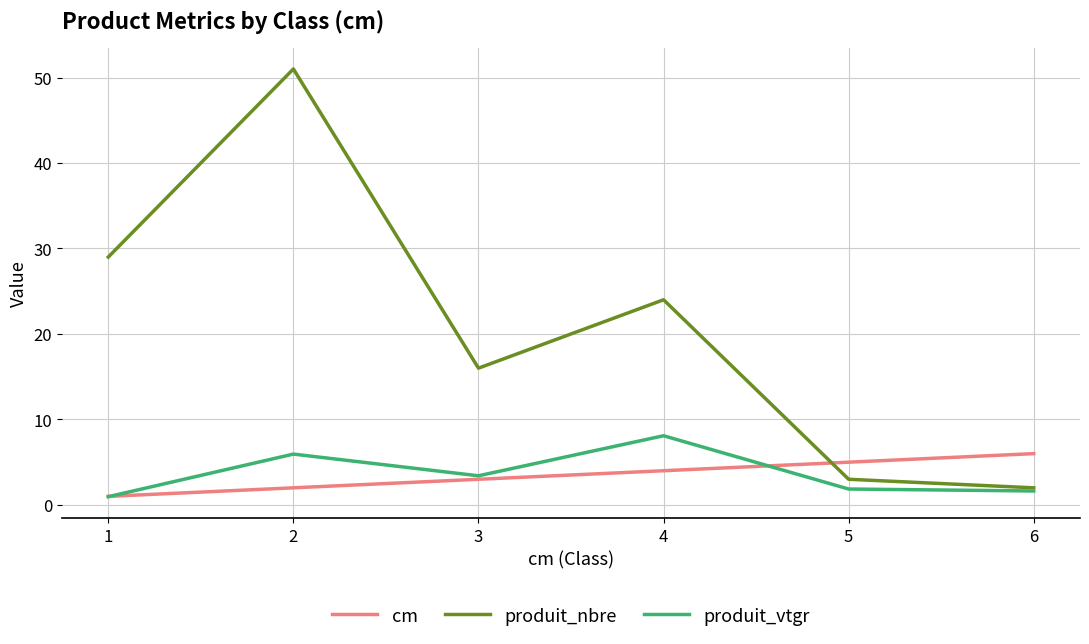

Where is produit_nbre nearest to the value 26?

4